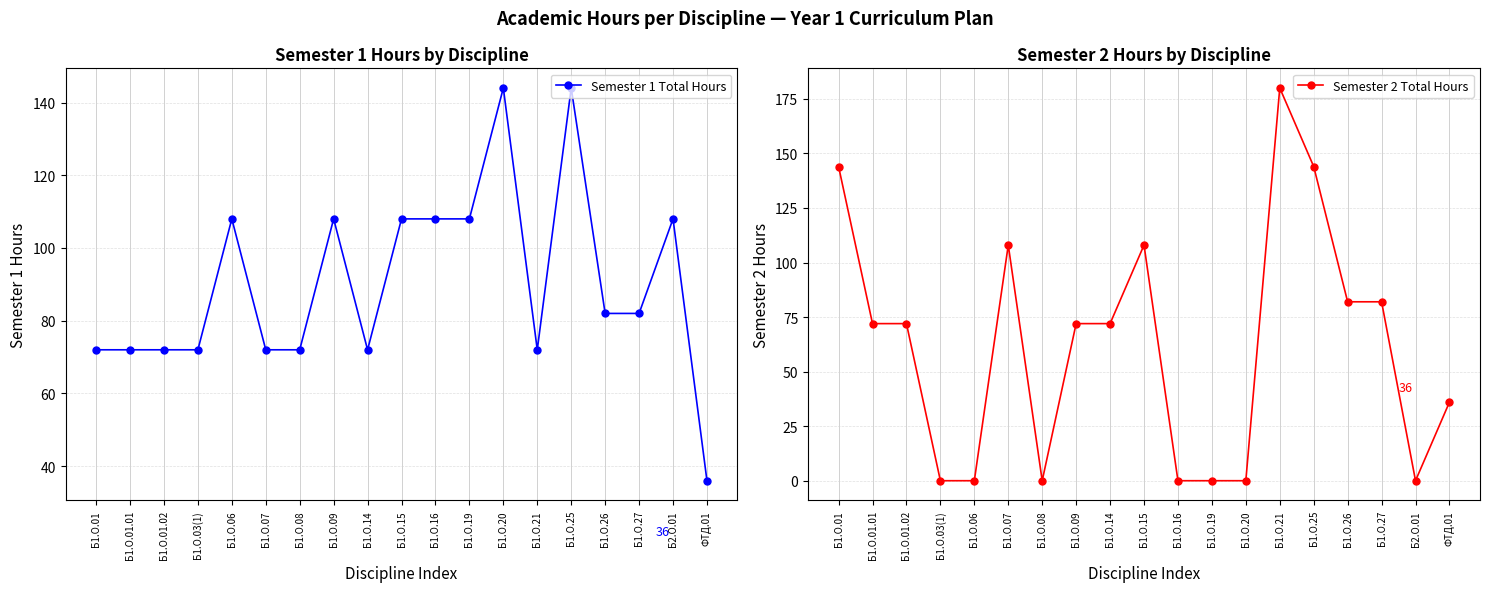

Which label corresponds to the smallest value in the chart?

Б1.О.03(1)